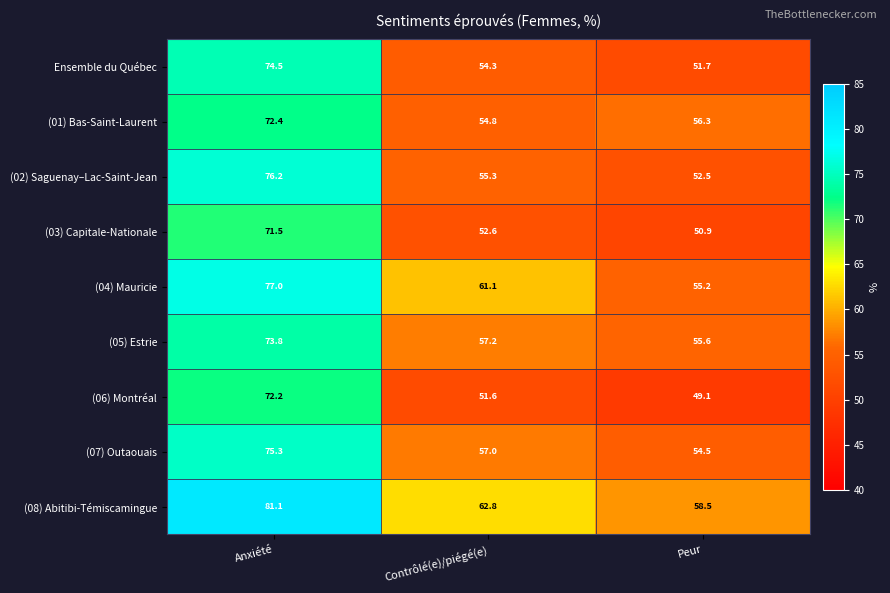

How many distinct data groups are displayed?

9